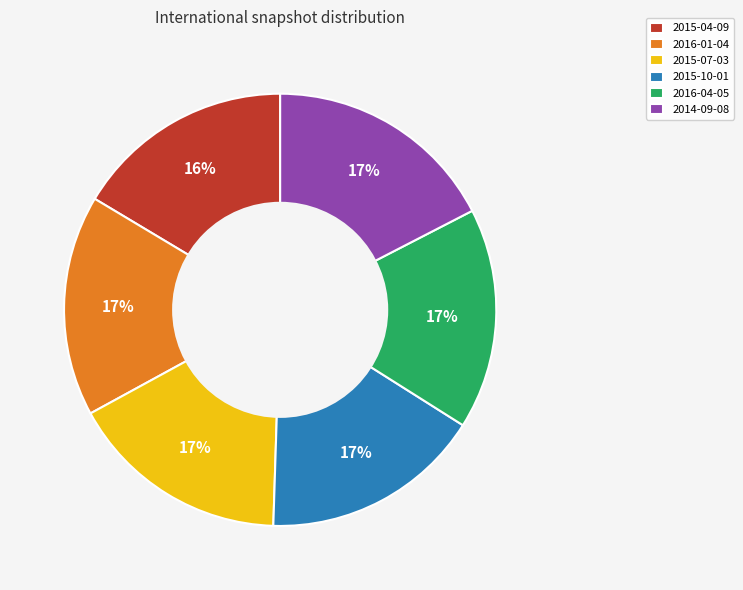

To the nearest percent, what is the difference between the 2015-04-09 and 2014-09-08 slice percentages?

1%